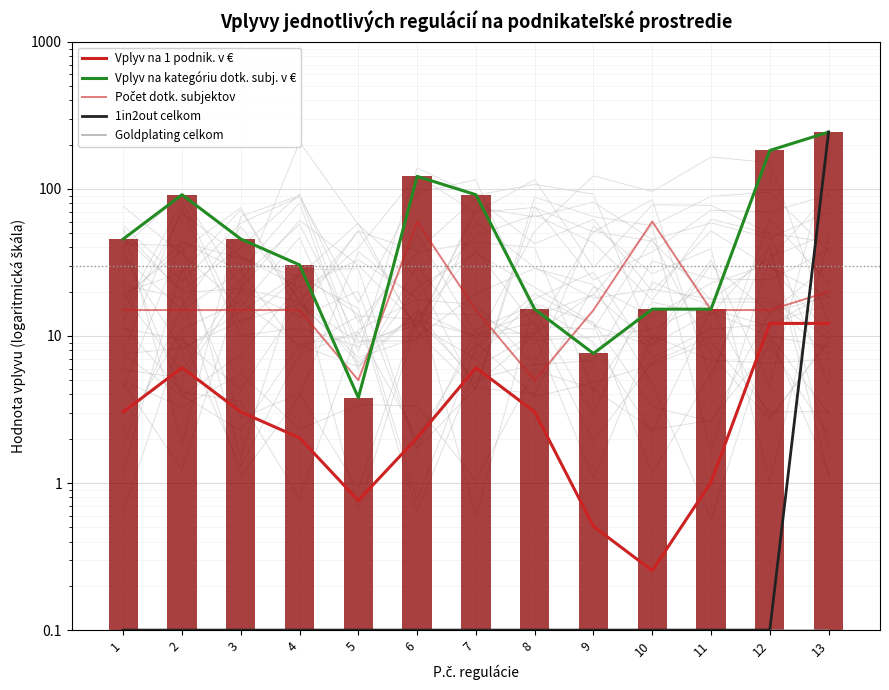

What is the sum of the Goldplating celkom values at 11 and 7?

0.2